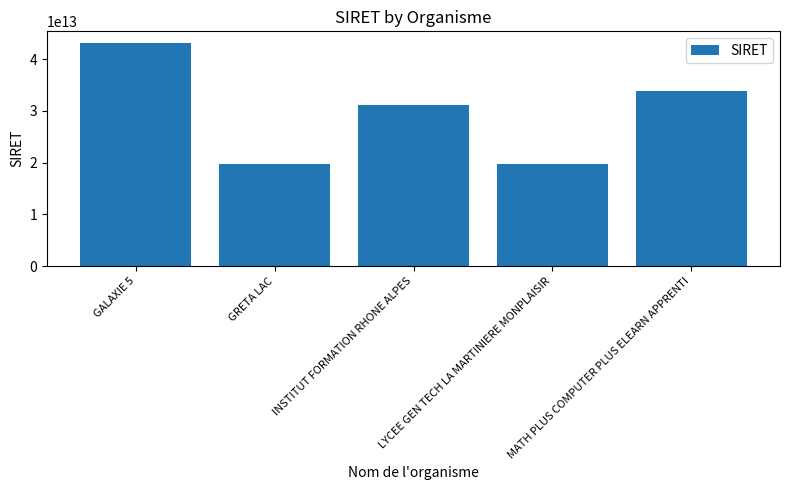

Count the number of categories in the chart.

5